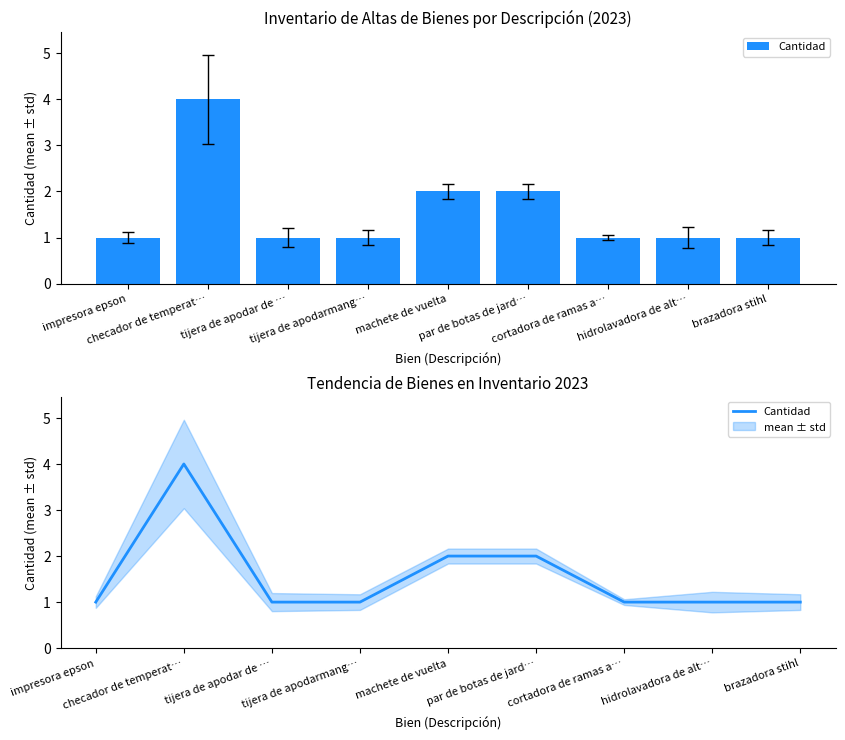

What is the value of the 8th bar from the left?

1